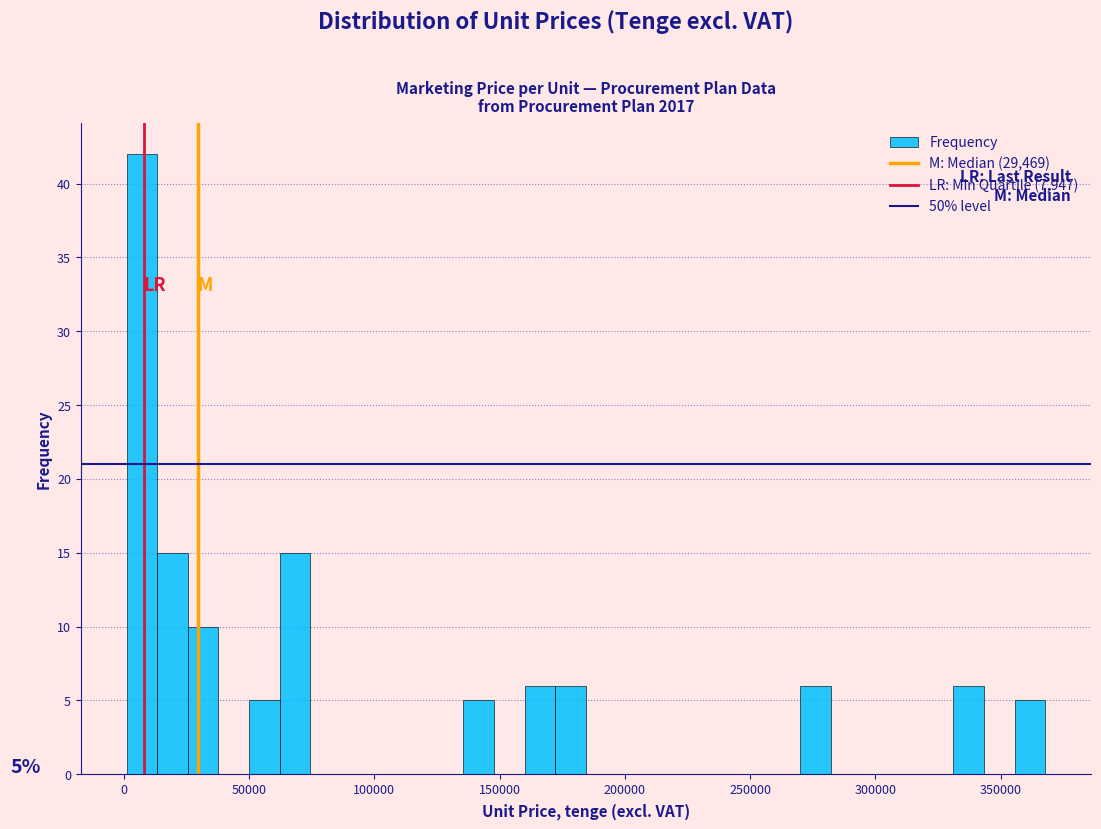

Around what value on the x-axis is the tallest bar? Give the approximate position of its centre, as read against the axis.

5000